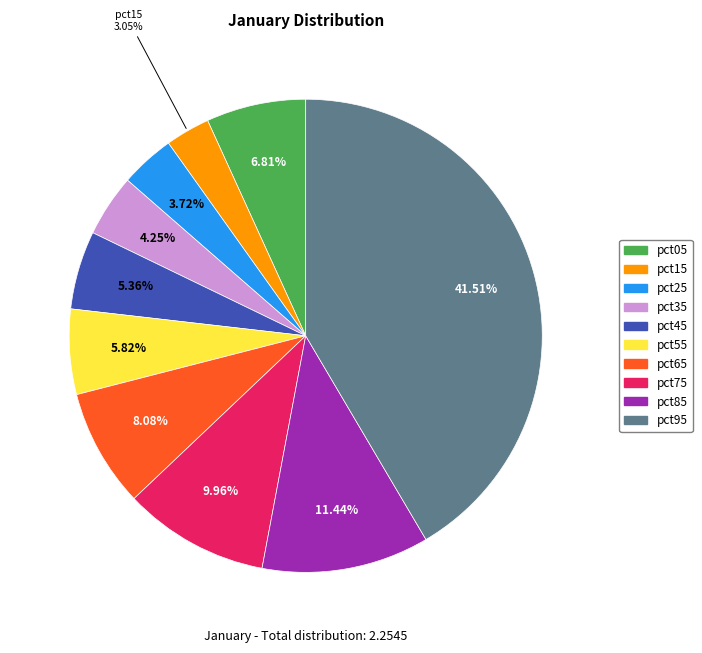

How many slices are in this pie chart?

10